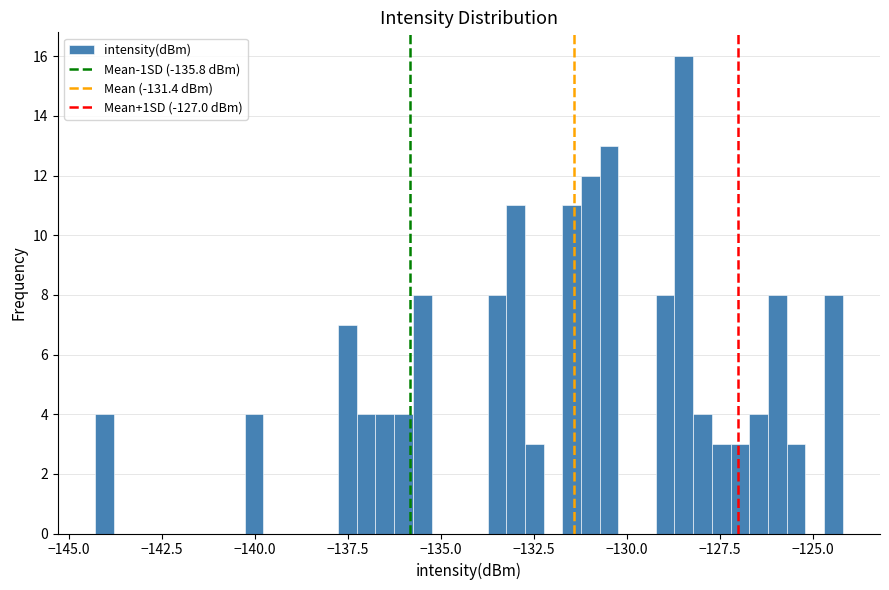

Around what value on the x-axis is the tallest bar? Give the approximate position of its centre, as read against the axis.

-128.5